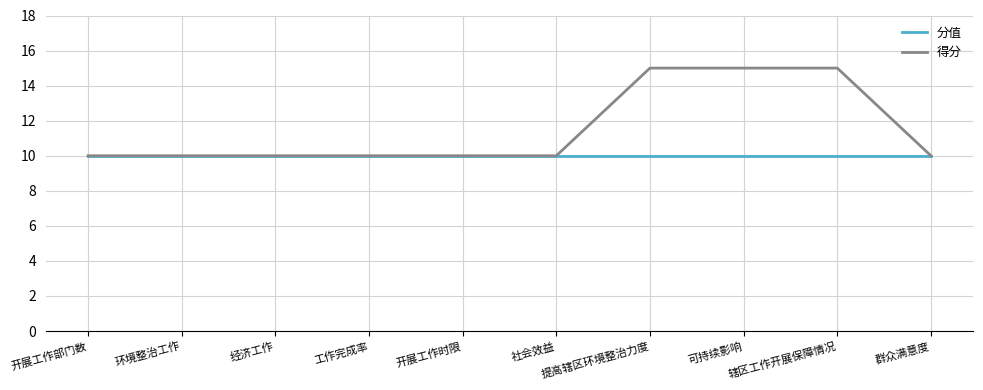

What position from the right is 开展工作时限?

6